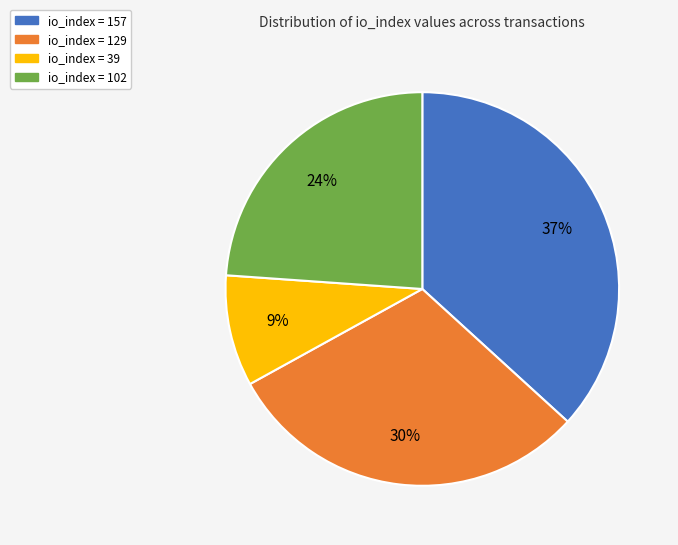

Is there a majority slice in this chart?

No